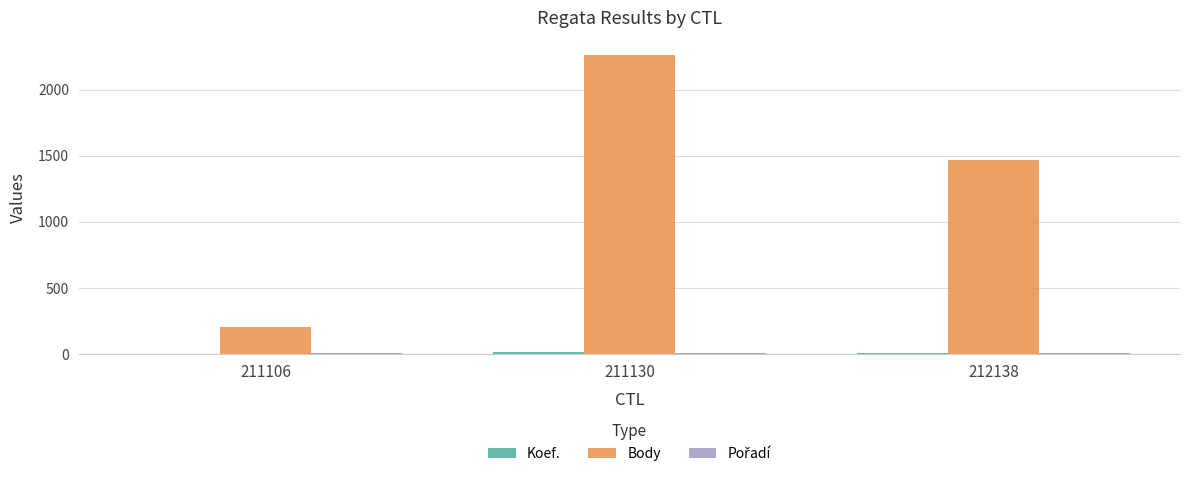

At which category is the sum across all series the highest?

211130